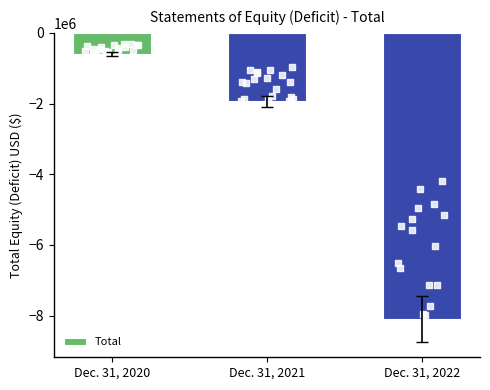

What is the change in value from Dec. 31, 2020 to Dec. 31, 2021?

-1342026